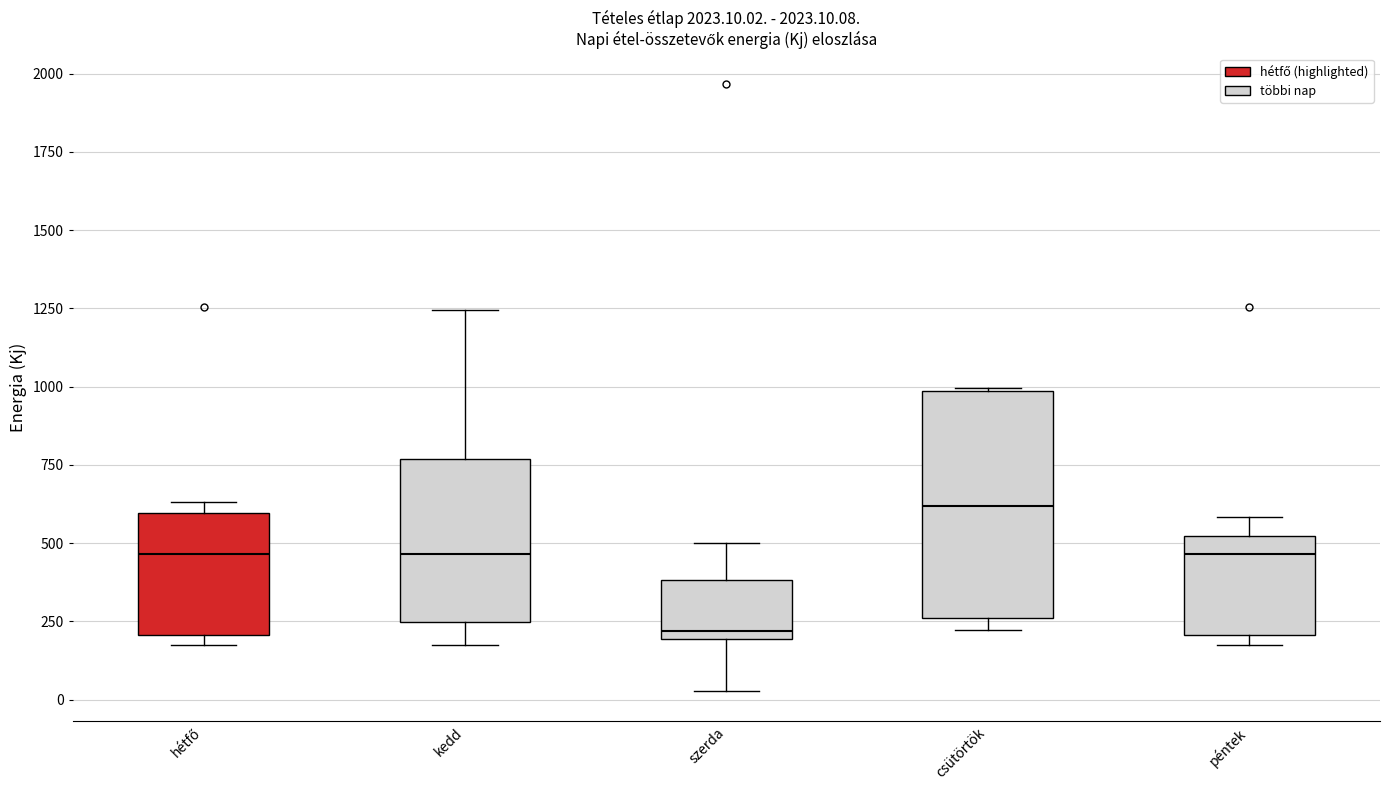

Which box is the tallest, from its lower edge to its upper edge?

csütörtök